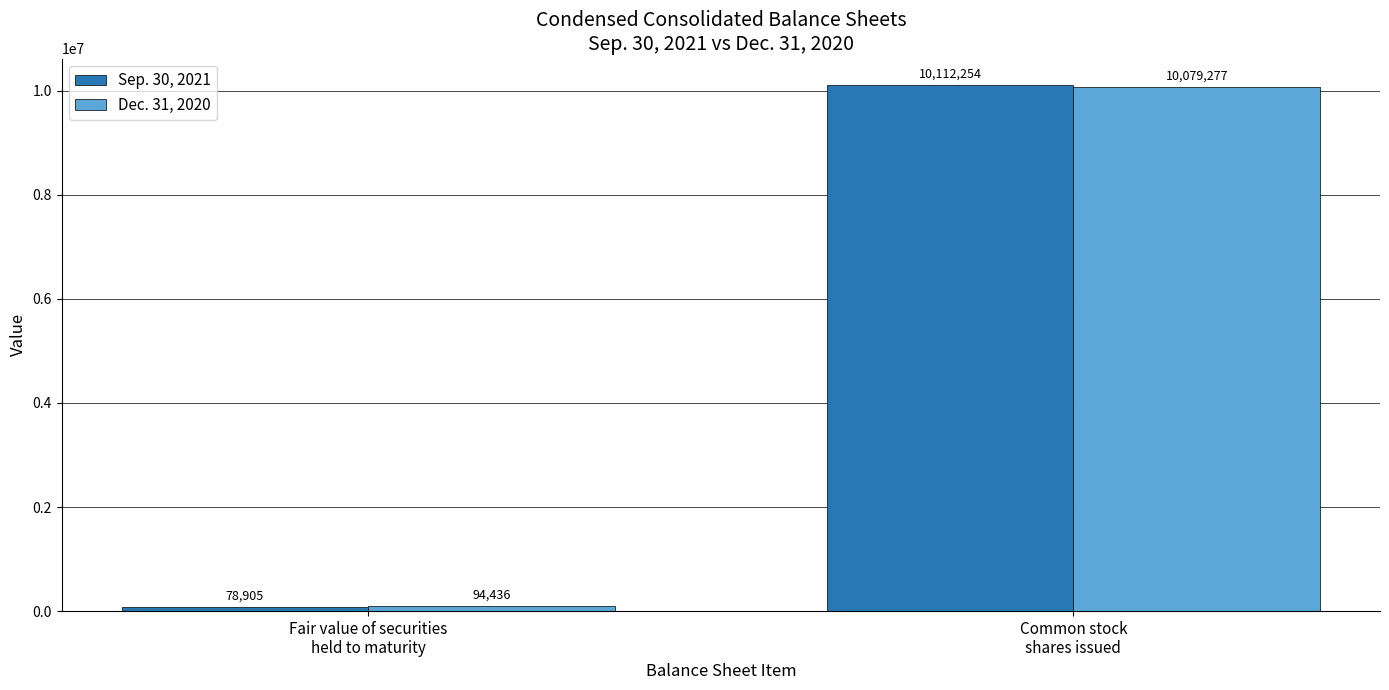

What is the label of the 2nd bar from the left?

Common stock
shares issued